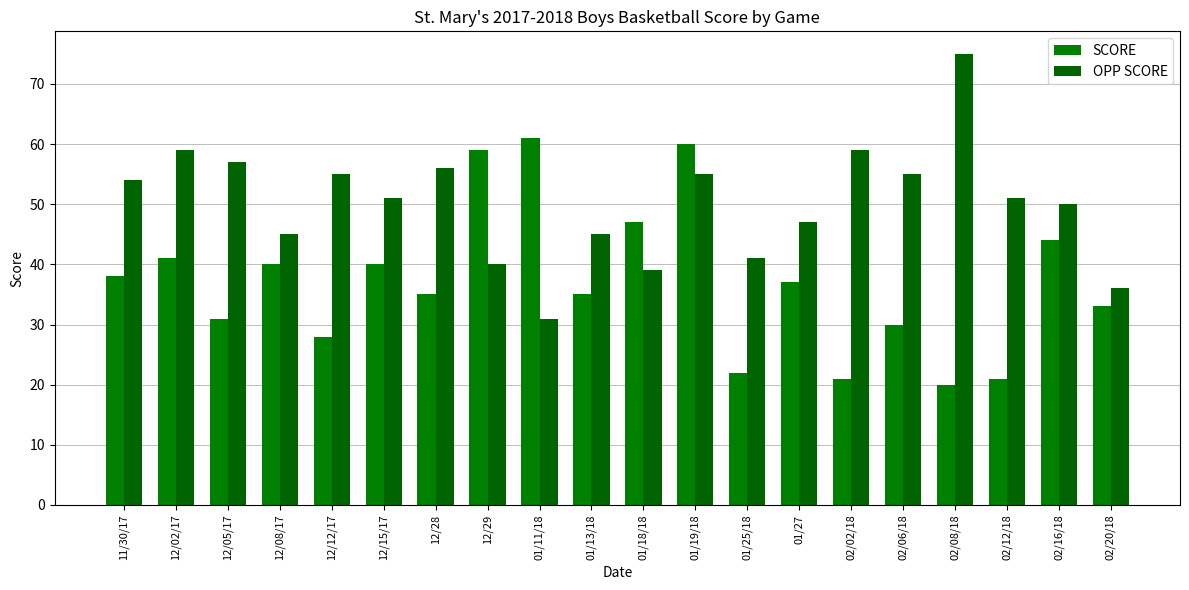

What position from the right is 02/12/18?

3